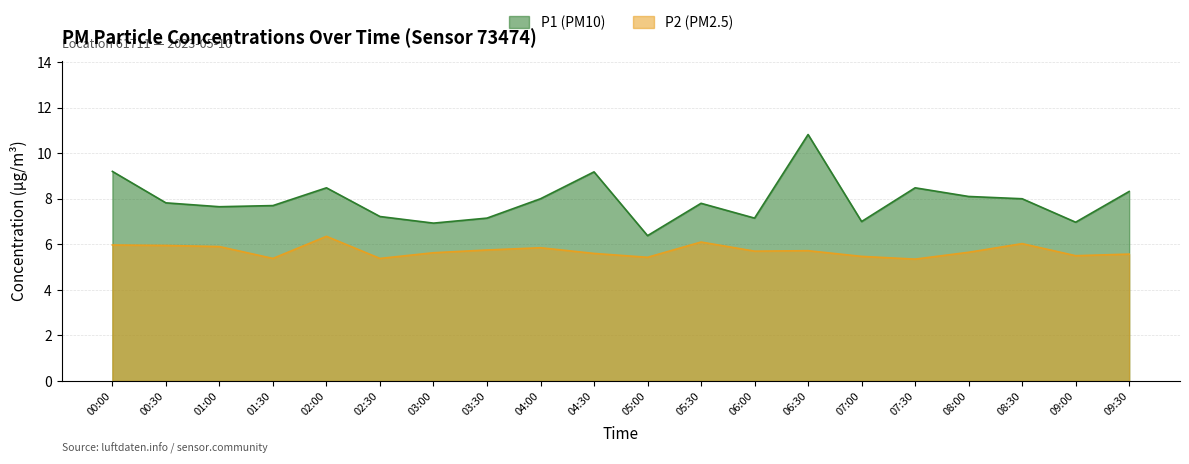

What is the minimum value for P1?

6.4